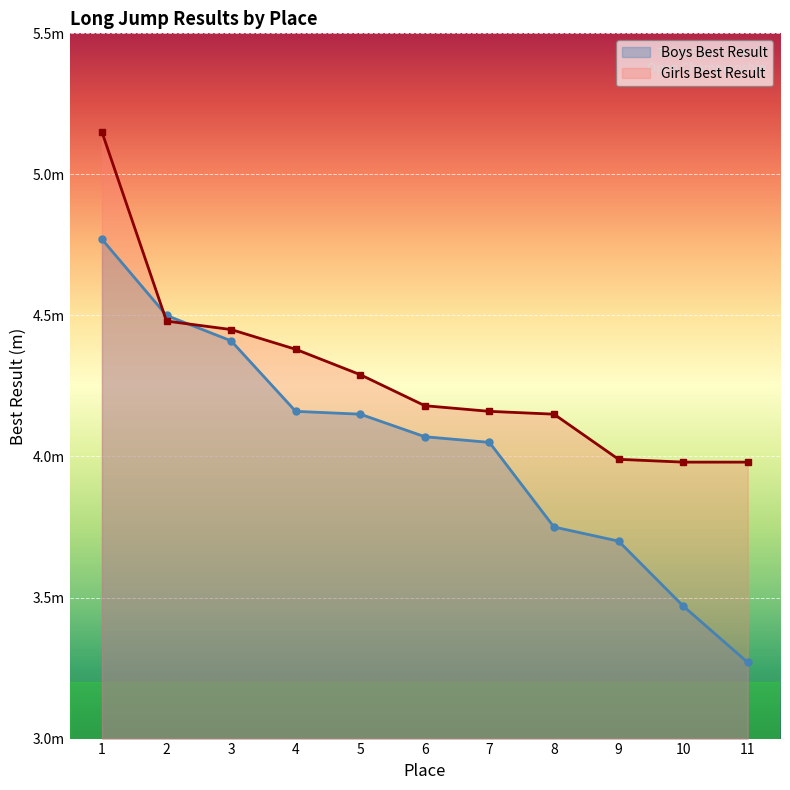

Which series has the largest total across all categories?

Girls Best Result